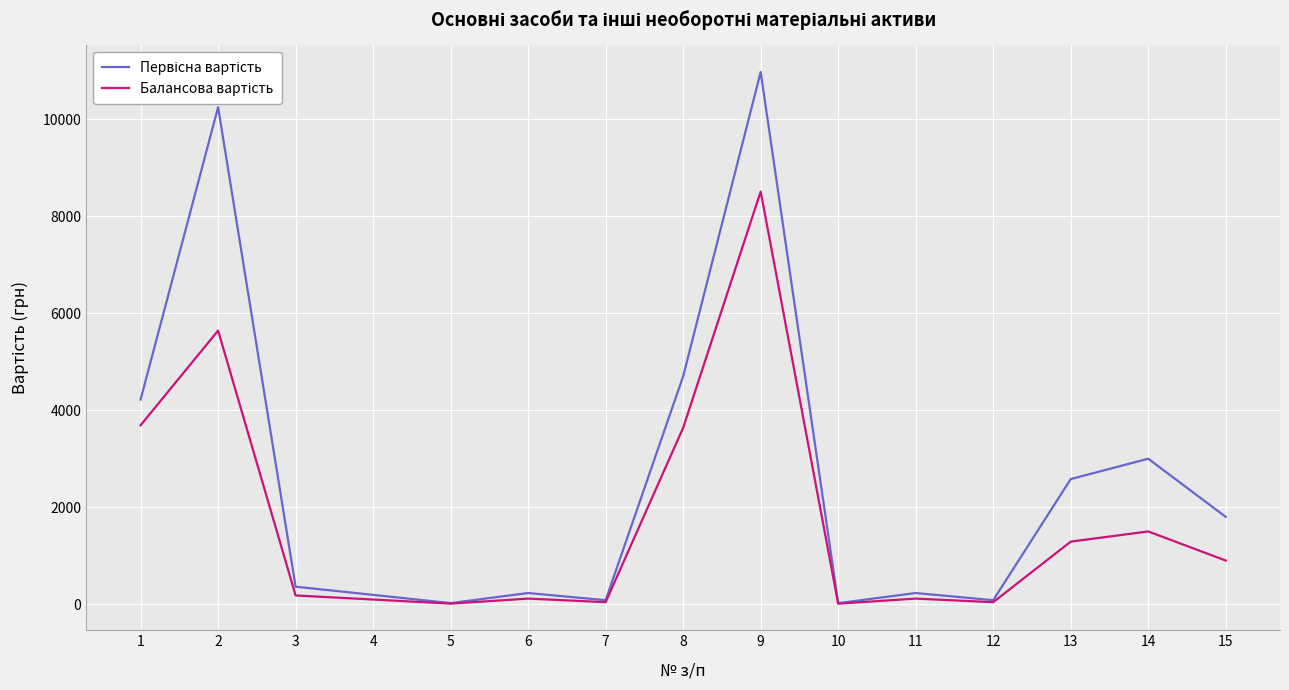

What is the total value across all series at 8?

8338.0